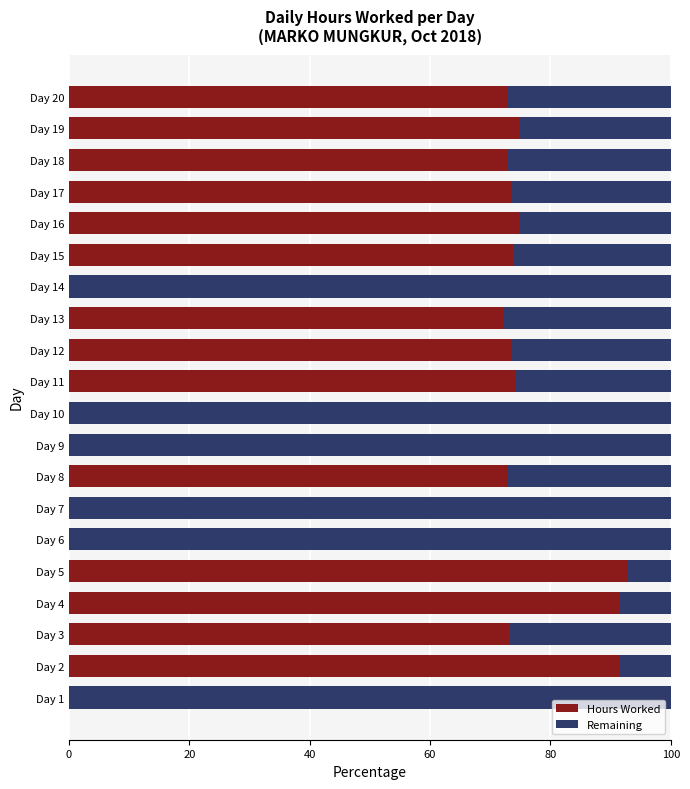

What is the sum of the Hours Worked values at Day 17 and Day 10?

73.5